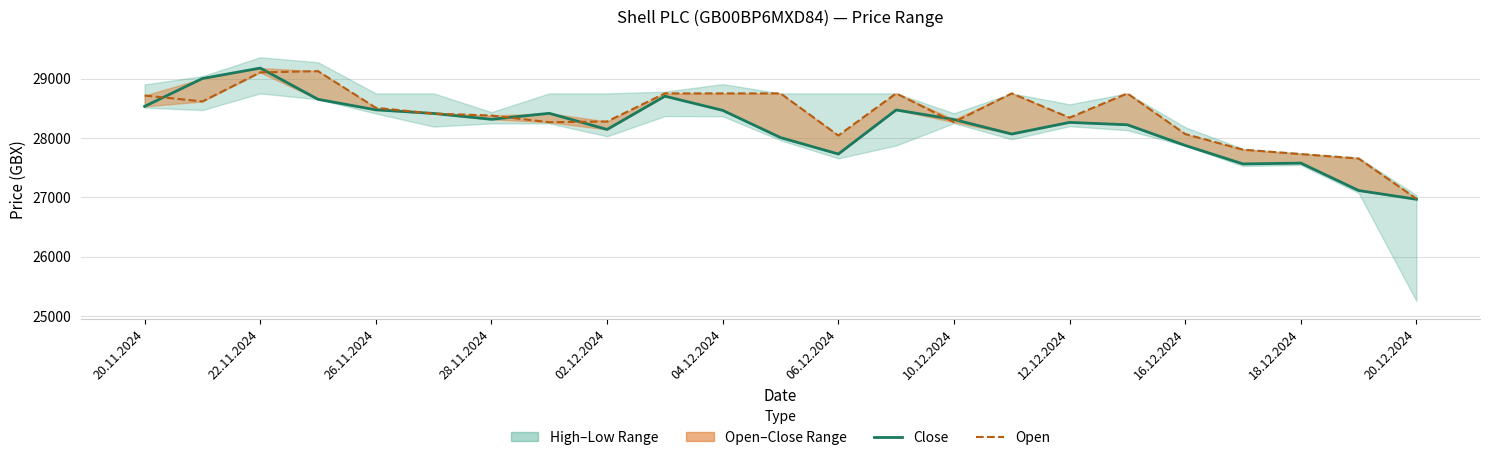

Reading right to left, list all the values displayed in this chart.

Close: 26965	27113	27575	27561	27873	28221	28261	28065	28310	28471	27728	28005	28464	28703	28142	28414	28313	28412	28473	28650	29177	29001	28531
Open: 26975	27652	27727	27801	28065	28750	28341	28750	28265	28750	28040	28750	28750	28750	28276	28264	28377	28409	28507	29125	29104	28614	28714